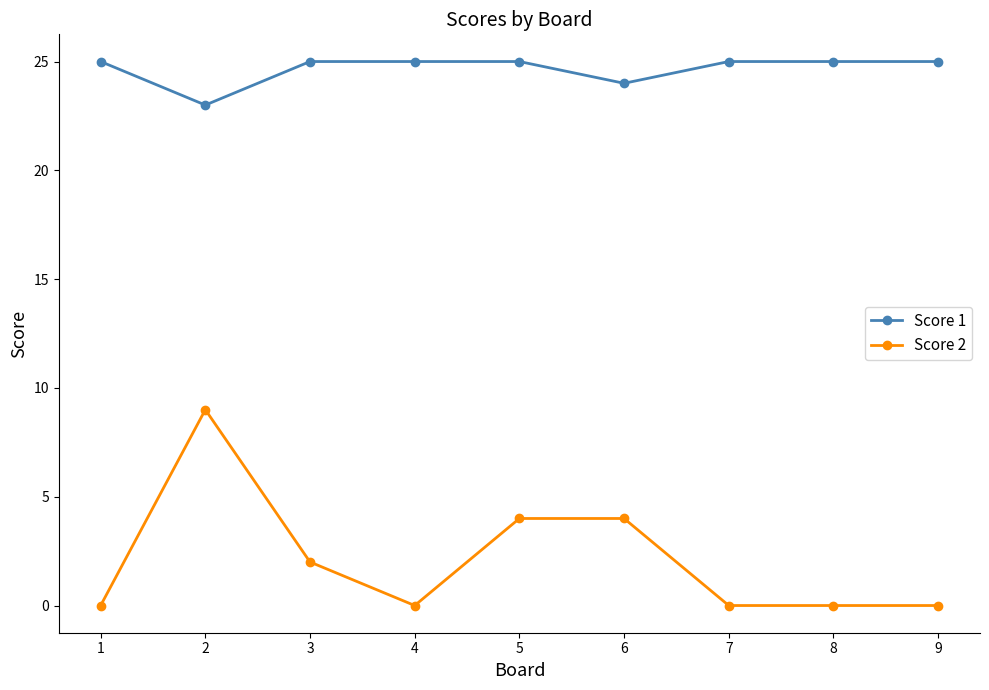

List the series in order of their overall mean, highest first.

Score 1, Score 2